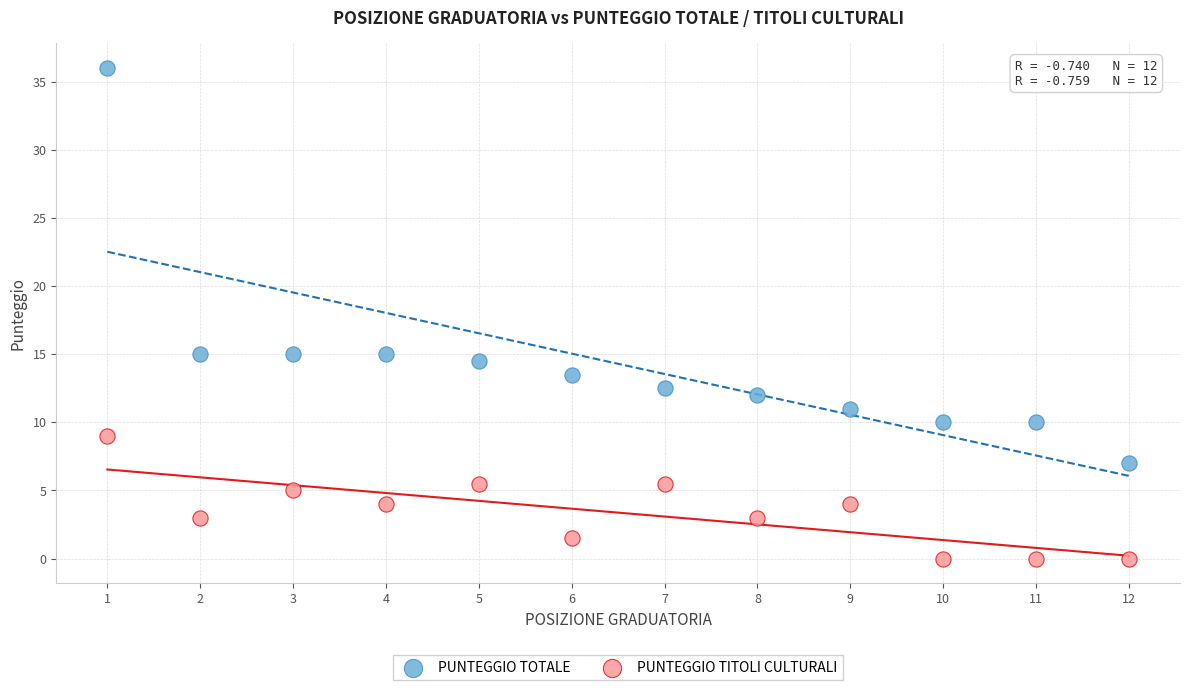

Which series contains the lowest Y value?

PUNTEGGIO TITOLI CULTURALI